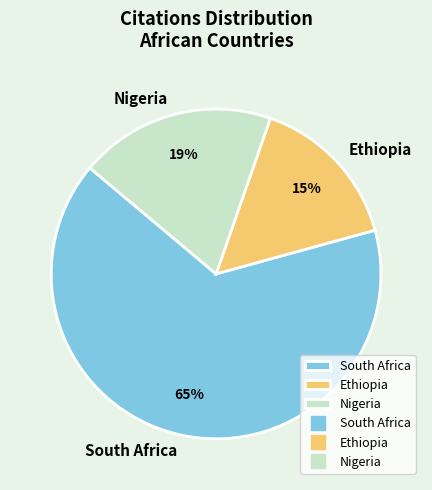

To the nearest percent, what is the combined percentage of South Africa and Ethiopia?

81%